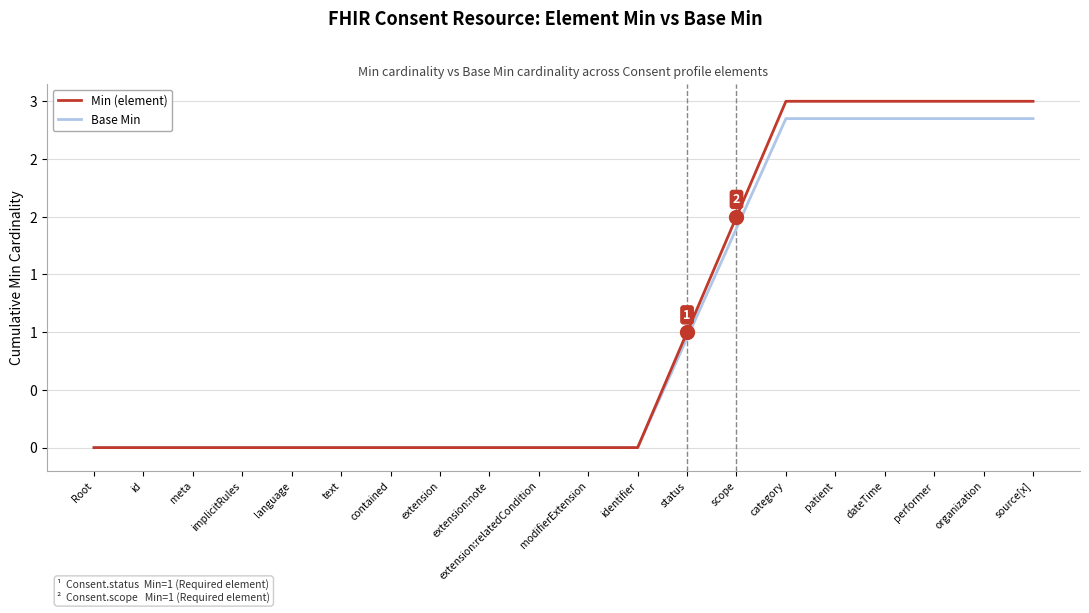

Does the chart display data point markers on the line(s)?

No